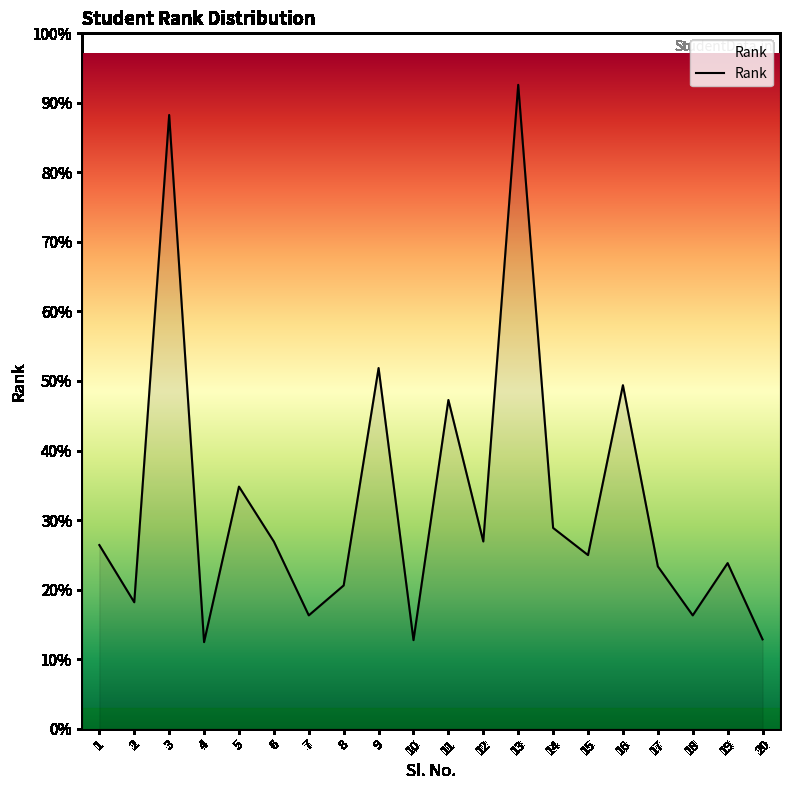

Is this an area chart (filled region under the line)?

Yes